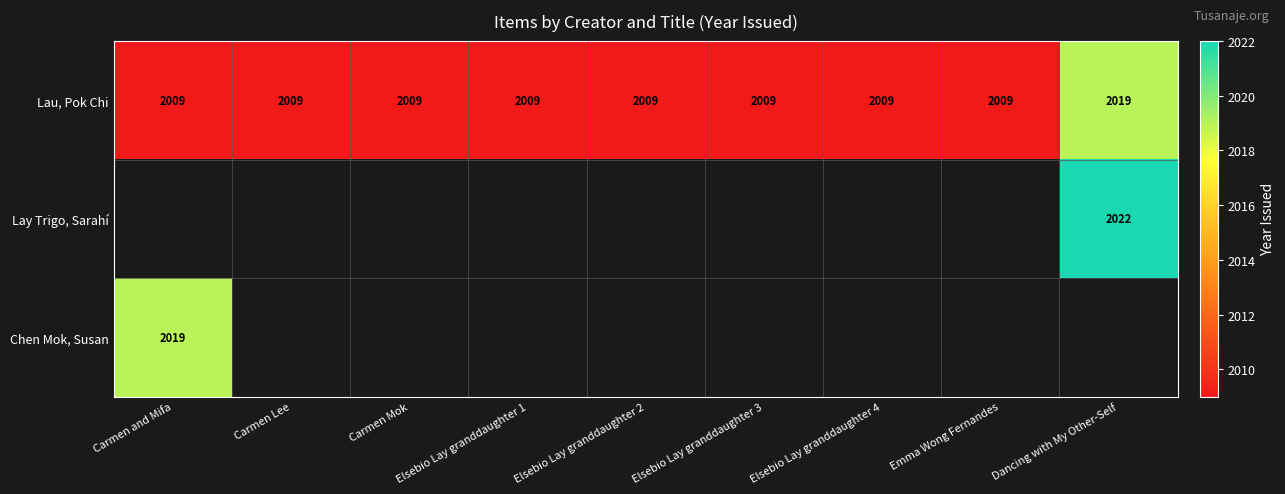

Which category has the lowest value across all series?

Carmen and Mifa